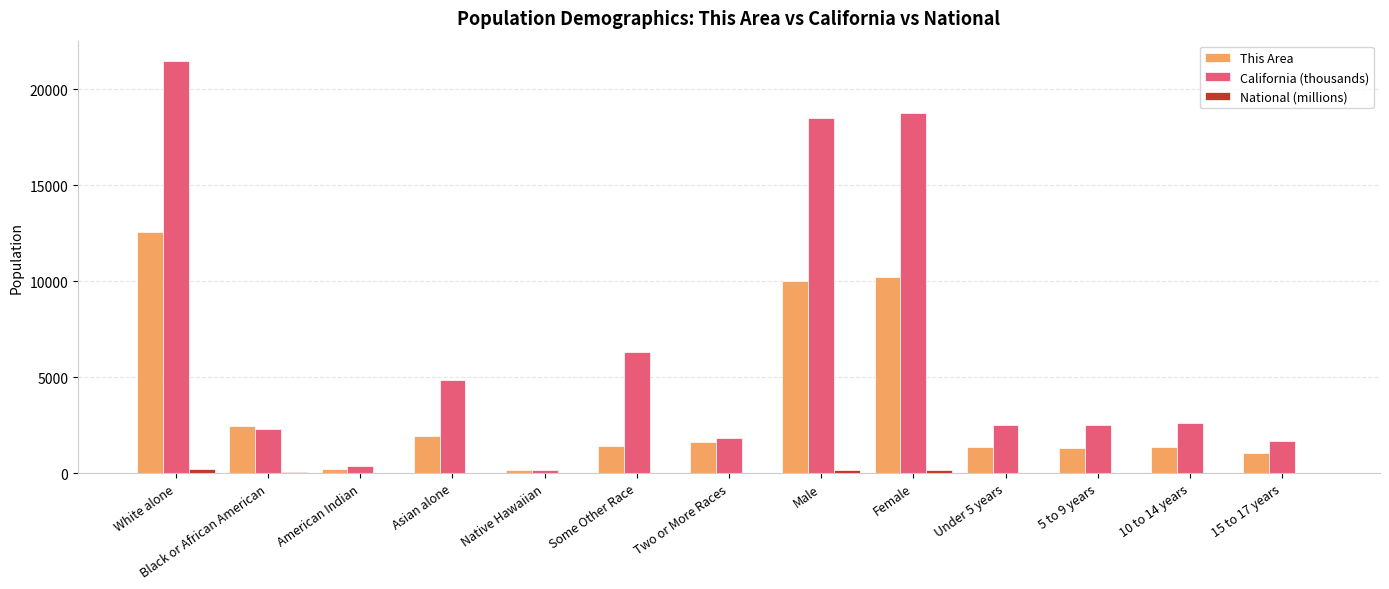

Which series changed the most between Asian alone and Female?

California (thousands)